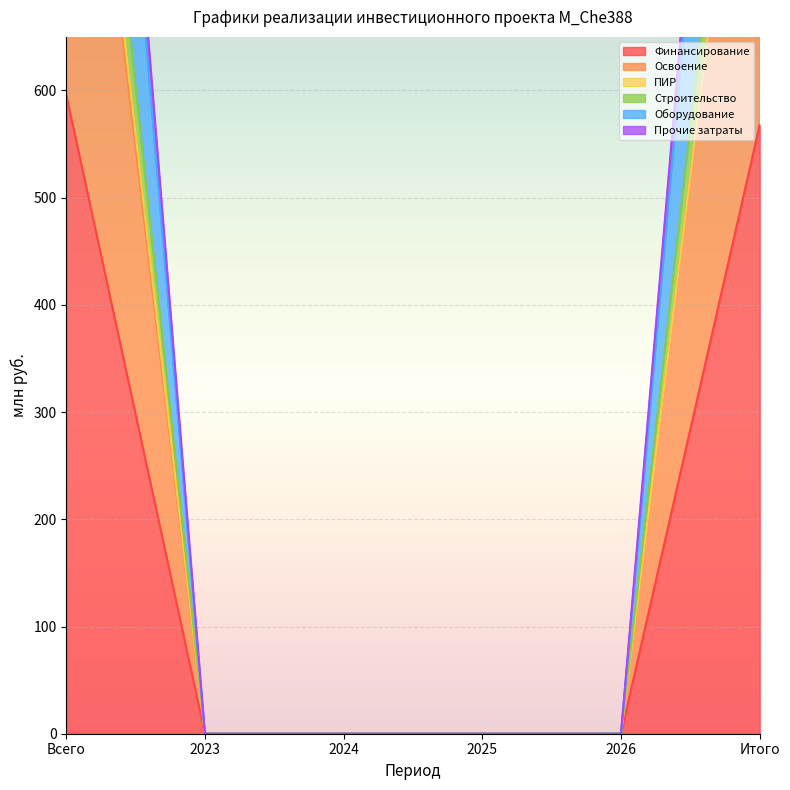

What is the maximum value for Финансирование?

596.0